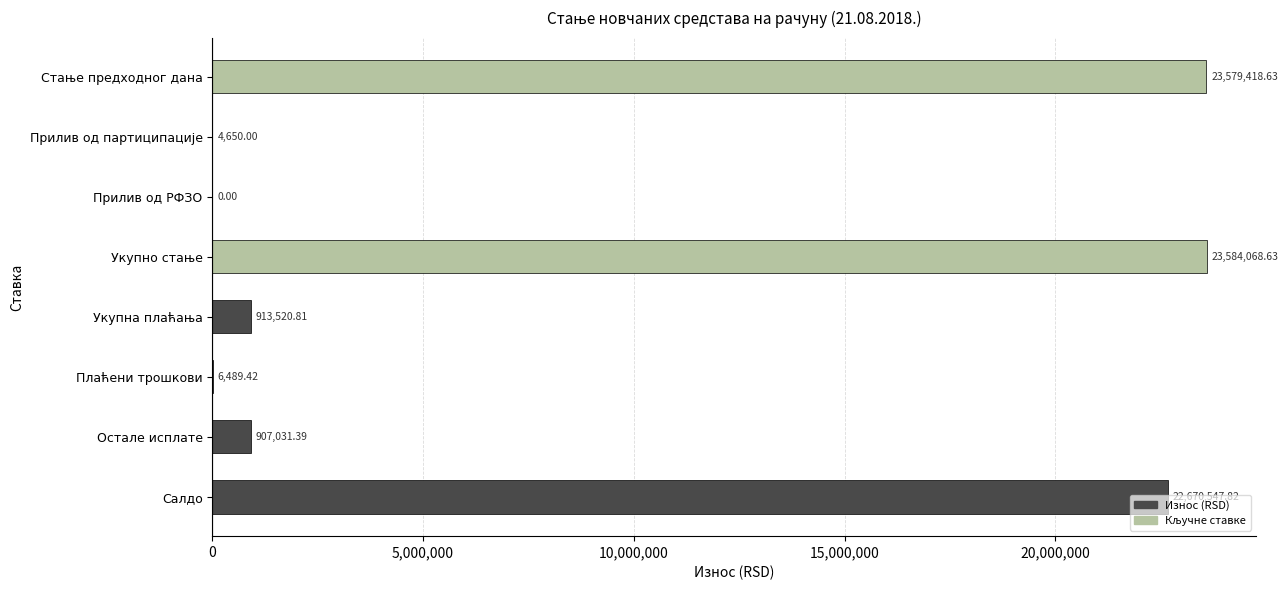

Approximately how many times larger is the value at Остале исплате compared to Плаћени трошкови?

139.8